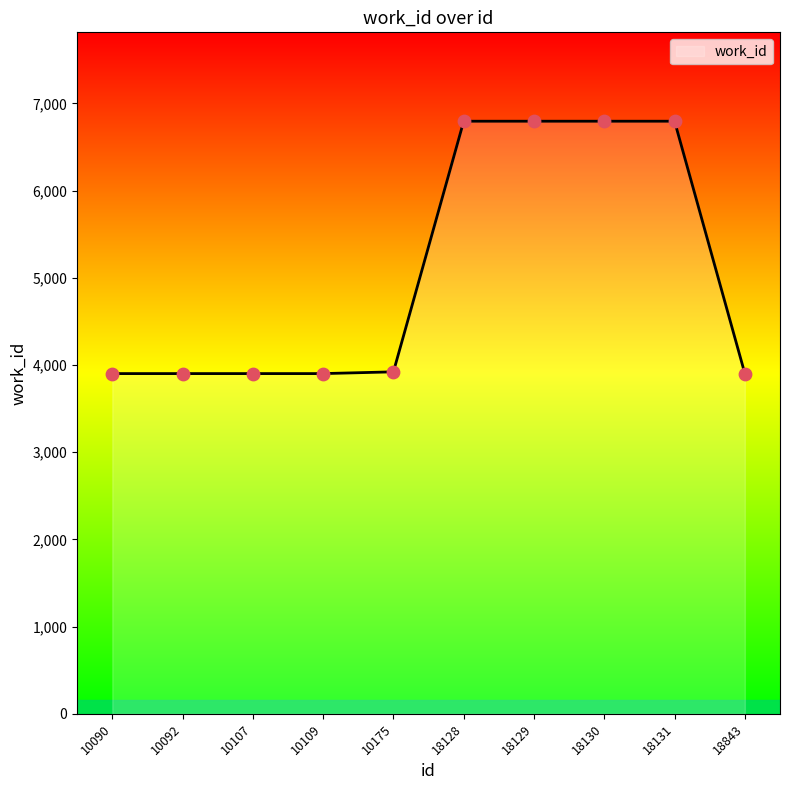

What is the change in value from 10109 to 18128?

+2894